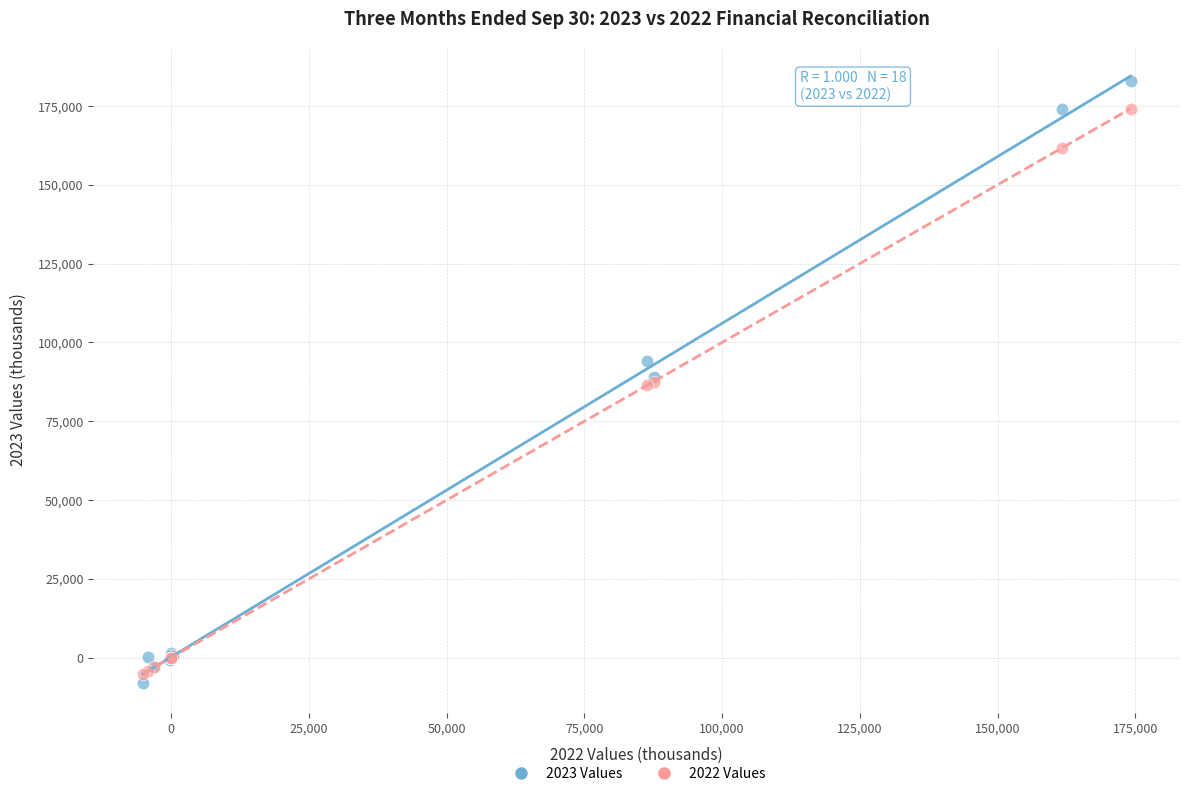

Which series reaches the maximum Y coordinate?

2023 Values